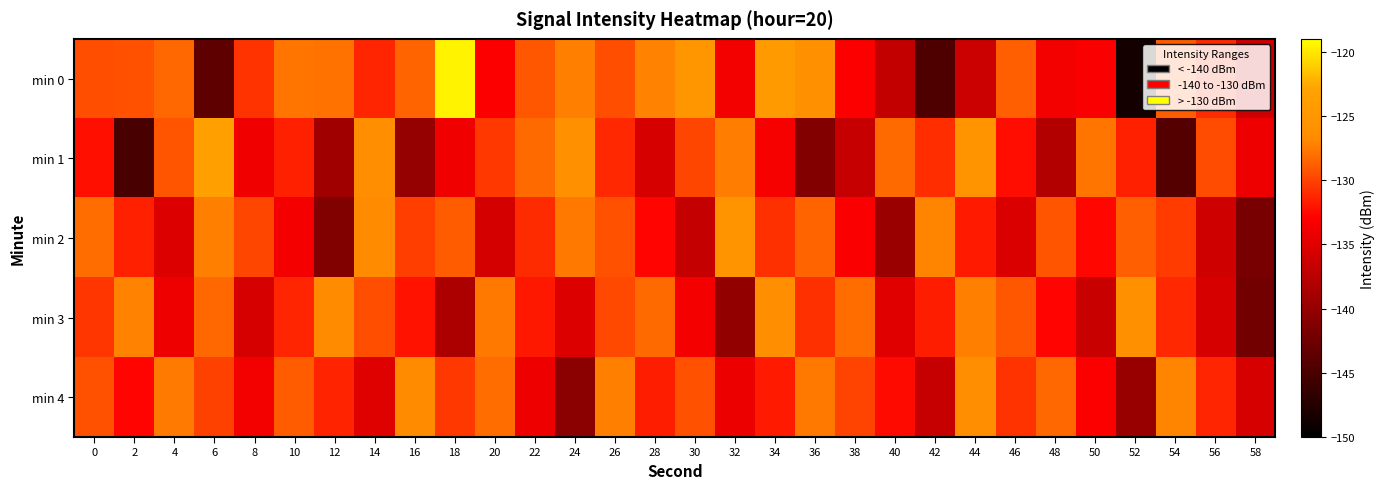

Reading left to right, list all the values displayed in this chart.

min 0: 0=-129.4	2=-129.4	4=-128.4	6=-143.6	8=-130.7	10=-127.8	12=-127.9	14=-131.3	16=-128.5	18=-119.6	20=-133.1	22=-129.1	24=-127.3	26=-129.5	28=-127.2	30=-125.2	32=-133.7	34=-124.4	36=-125.9	38=-133.1	40=-136.9	42=-144.7	44=-136.3	46=-128.8	48=-133.7	50=-133.3	52=-148.4	54=-128.8	56=-131.1	58=-136.4
min 1: 0=-132.3	2=-145.1	4=-129.3	6=-123.4	8=-133.8	10=-131.6	12=-139.2	14=-126.4	16=-140.0	18=-133.8	20=-130.5	22=-128.3	24=-126.1	26=-131.2	28=-135.6	30=-129.8	32=-127.4	34=-133.5	36=-141.2	38=-136.7	40=-128.3	42=-130.9	44=-125.6	46=-132.4	48=-138.1	50=-127.8	52=-131.5	54=-144.2	56=-129.6	58=-133.9
min 2: 0=-128.1	2=-131.5	4=-135.2	6=-127.3	8=-129.8	10=-133.6	12=-141.4	14=-126.7	16=-130.2	18=-128.9	20=-135.8	22=-131.1	24=-127.6	26=-129.4	28=-132.7	30=-136.9	32=-125.3	34=-130.8	36=-128.5	38=-133.2	40=-139.6	42=-127.1	44=-131.8	46=-135.4	48=-129.2	50=-132.6	52=-128.7	54=-130.3	56=-136.1	58=-141.8
min 3: 0=-130.6	2=-127.2	4=-133.9	6=-128.4	8=-135.7	10=-131.3	12=-126.8	14=-129.5	16=-132.1	18=-138.4	20=-127.6	22=-131.9	24=-135.2	26=-129.7	28=-128.3	30=-133.6	32=-140.1	34=-126.5	36=-130.8	38=-128.2	40=-134.9	42=-131.6	44=-127.3	46=-129.1	48=-132.8	50=-136.5	52=-125.9	54=-131.2	56=-135.7	58=-142.3
min 4: 0=-129.3	2=-132.8	4=-127.5	6=-130.1	8=-133.7	10=-128.9	12=-131.4	14=-135.1	16=-126.8	18=-130.5	20=-128.2	22=-133.9	24=-140.6	26=-127.3	28=-131.7	30=-129.4	32=-134.2	34=-131.8	36=-127.6	38=-129.9	40=-132.5	42=-136.8	44=-126.2	46=-130.7	48=-128.4	50=-133.1	52=-139.8	54=-127.0	56=-131.3	58=-135.6